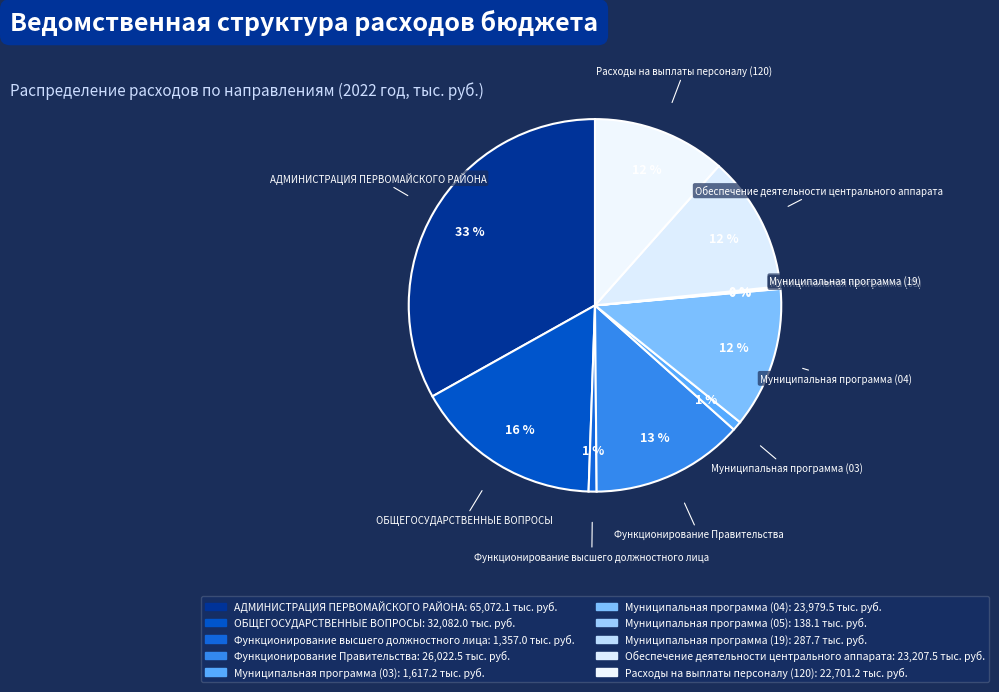

What is the change in value from Муниципальная программа (05) to Расходы на выплаты персоналу (120)?

+22563.1